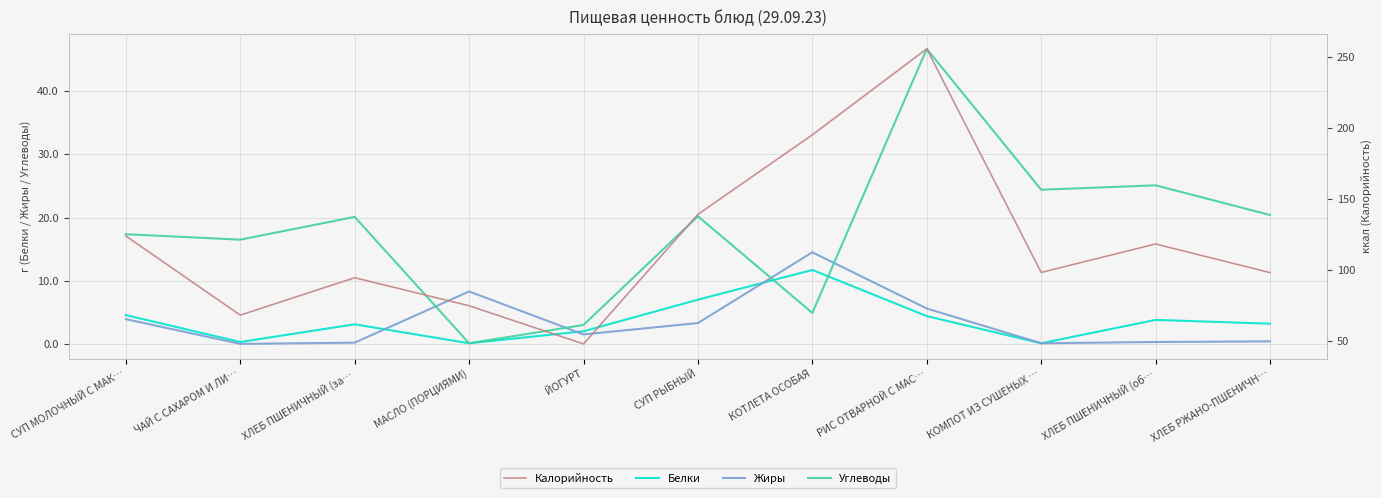

What are all the series names shown in the legend?

Белки, Жиры, Углеводы, Калорийность